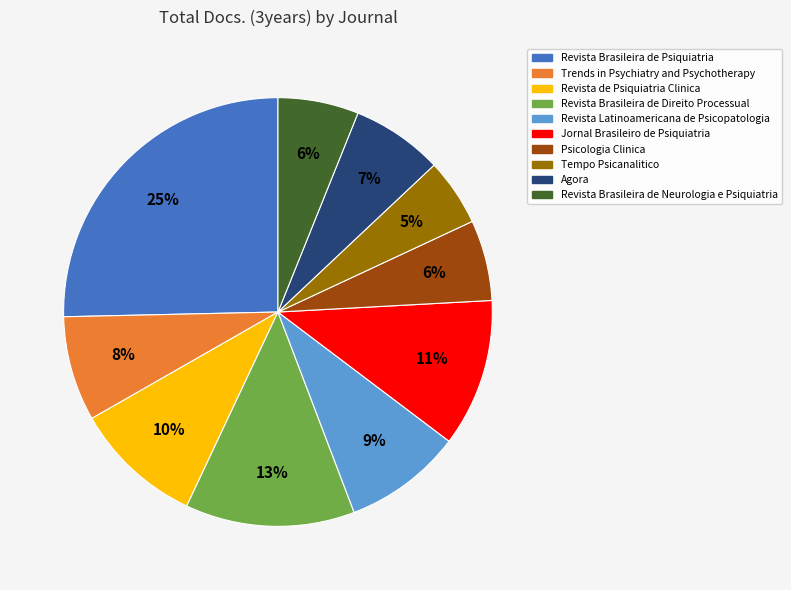

Count the number of slices in the pie.

10